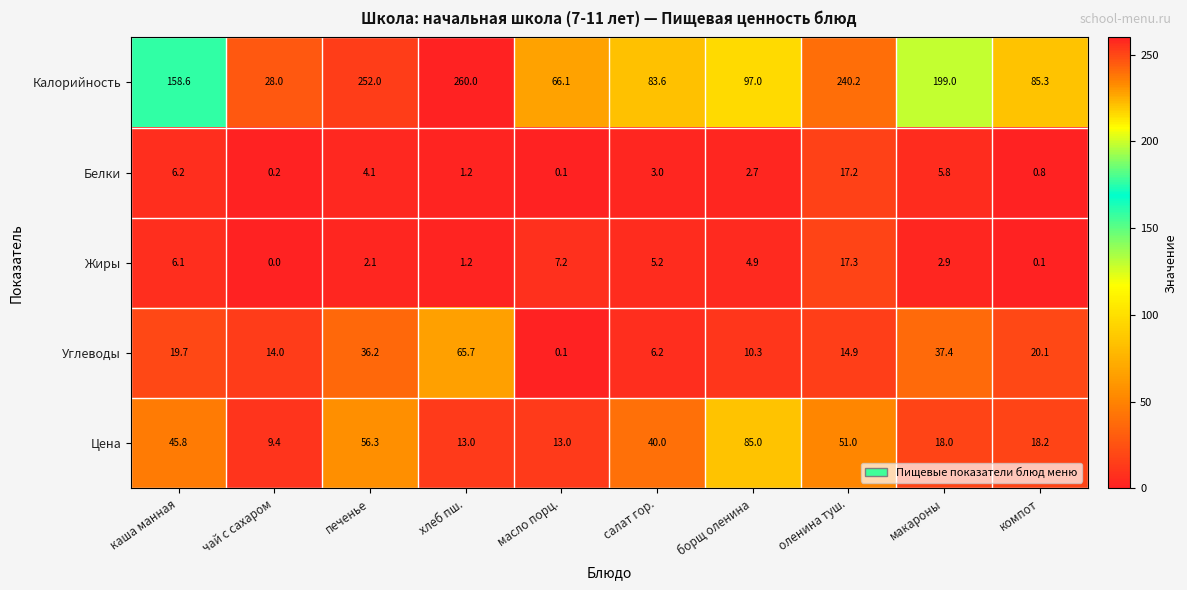

The value of Жиры at печенье is 3.0. True or false?

False